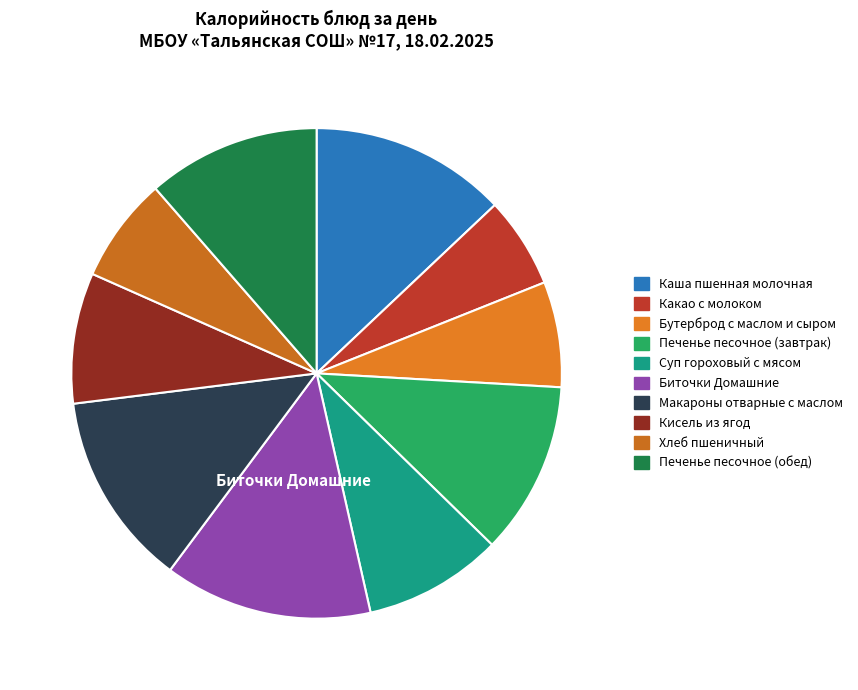

How many segments does this pie chart have?

10